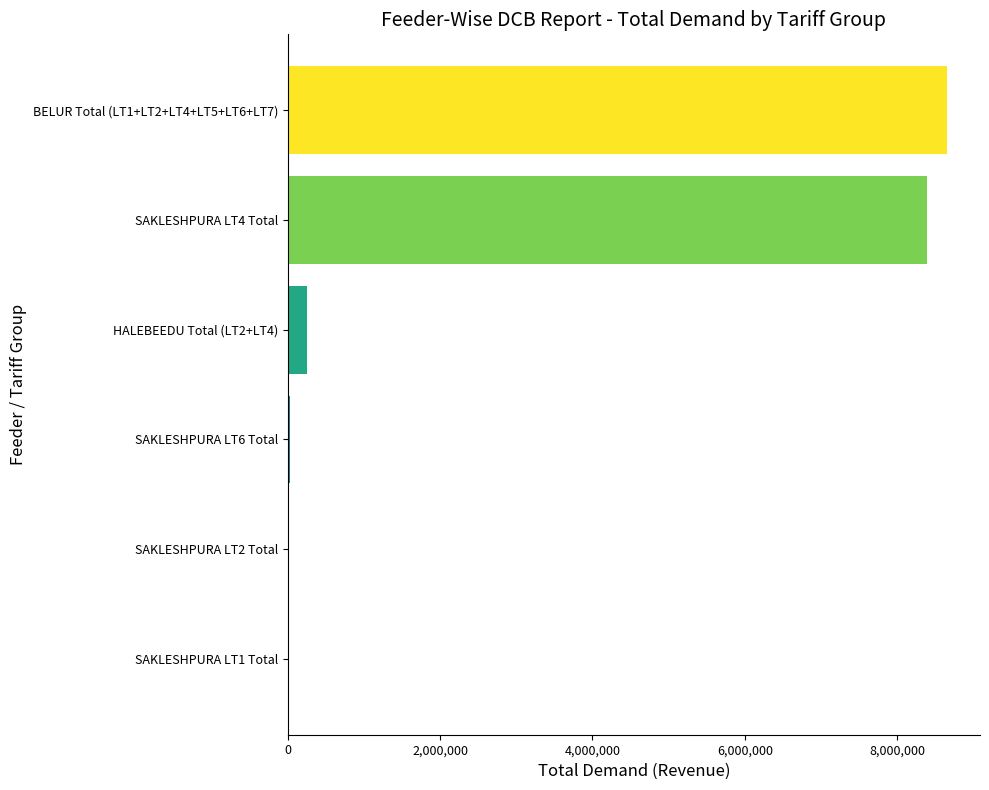

What is the sum of all values?

17360951.0